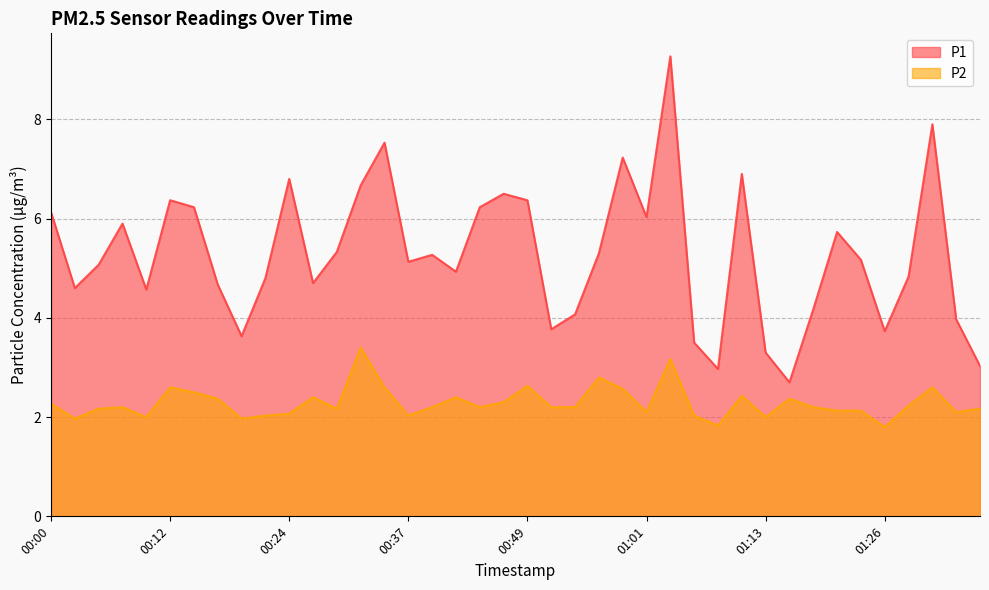

How many data points in P2 are less than 2?

4